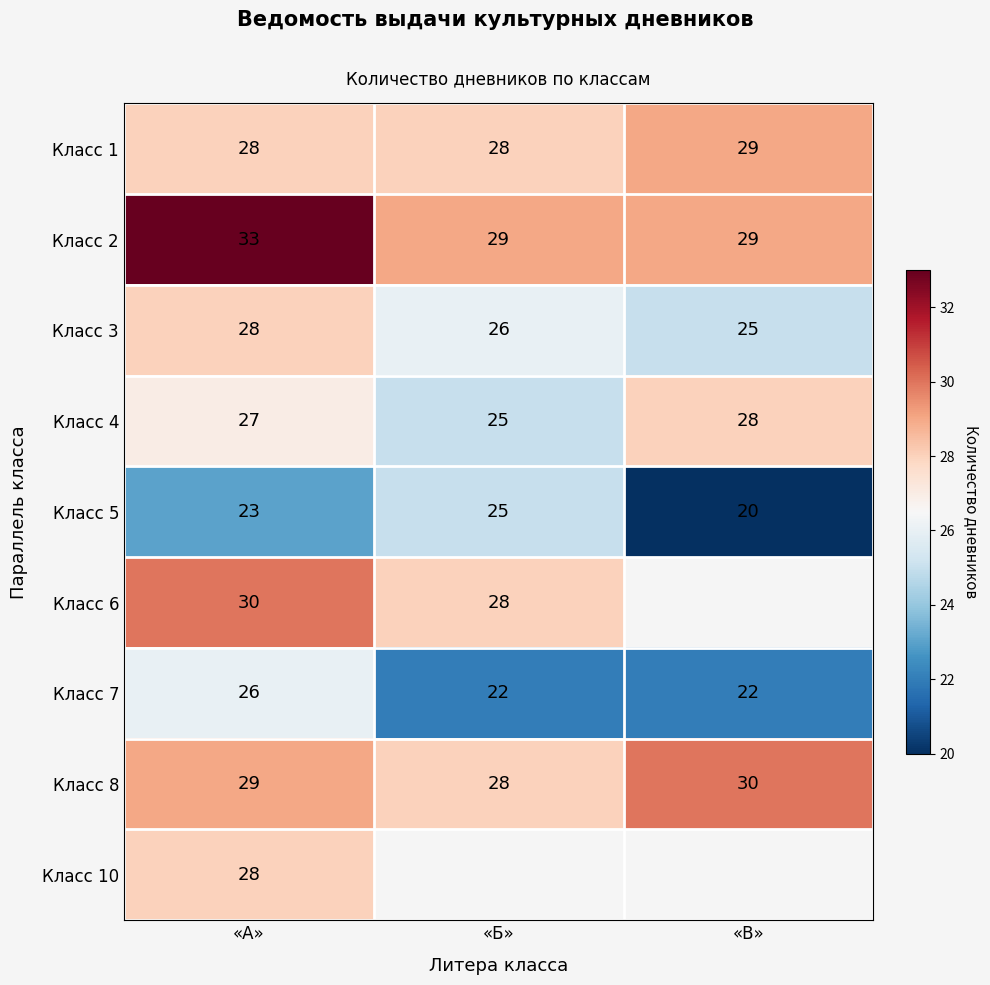

Is the value of Класс 1 at «Б» greater than the value of Класс 5 at «А»?

Yes